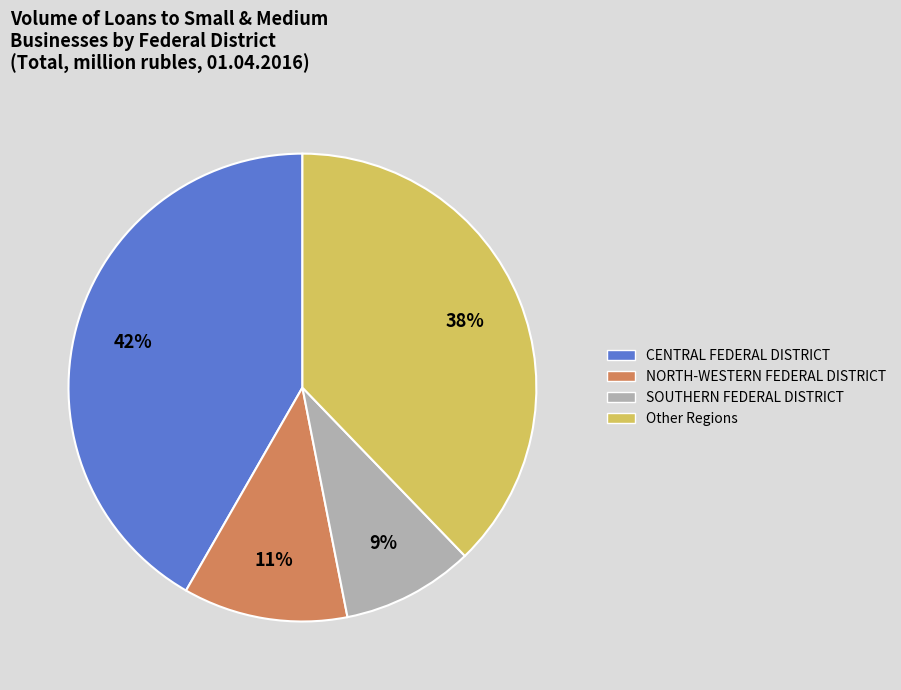

To the nearest percent, what is the average slice percentage?

25%